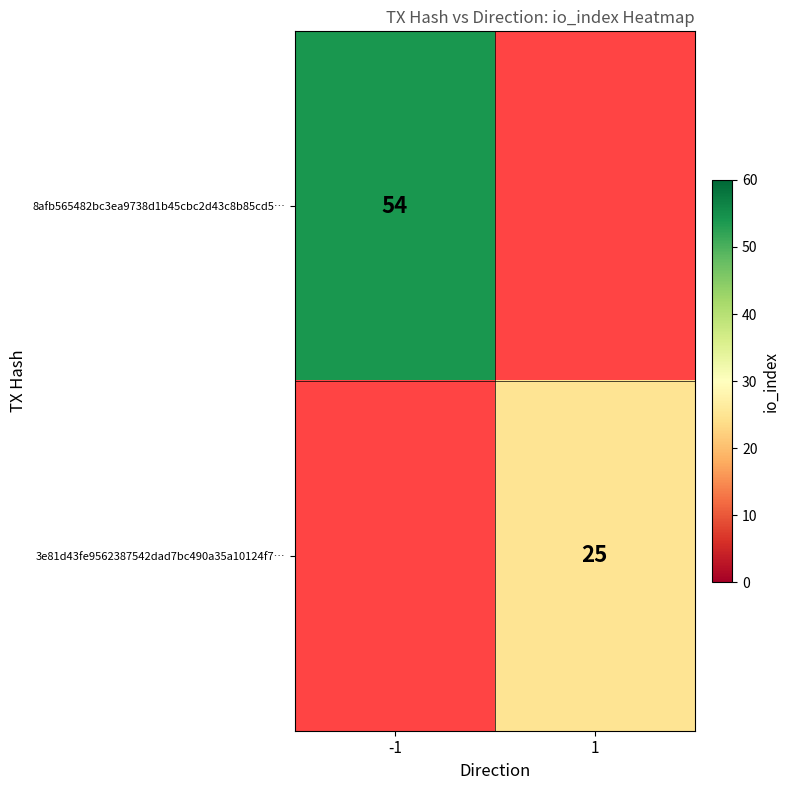

The 3e81d43fe9562387542dad7bc490a35a10124f7… series shows 25 at 1. True or false?

True